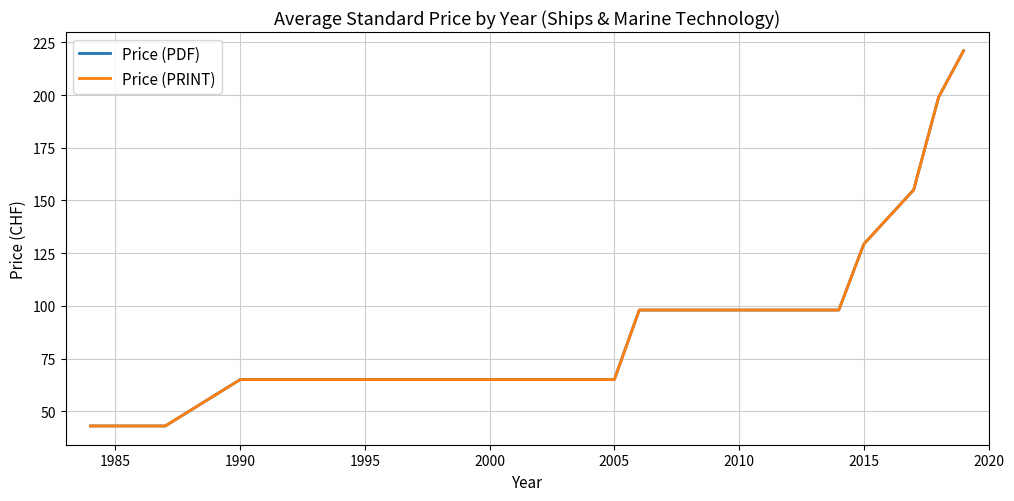

Does the chart display data point markers on the line(s)?

No